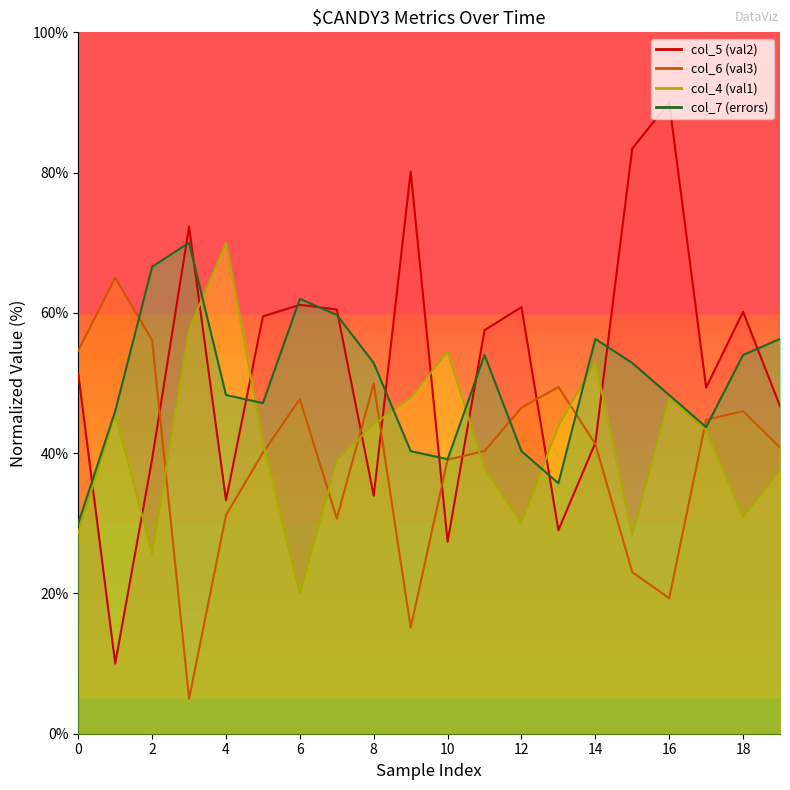

In col_6 (val3), how many points are higher than both neighbors (excluding endpoints)?

5